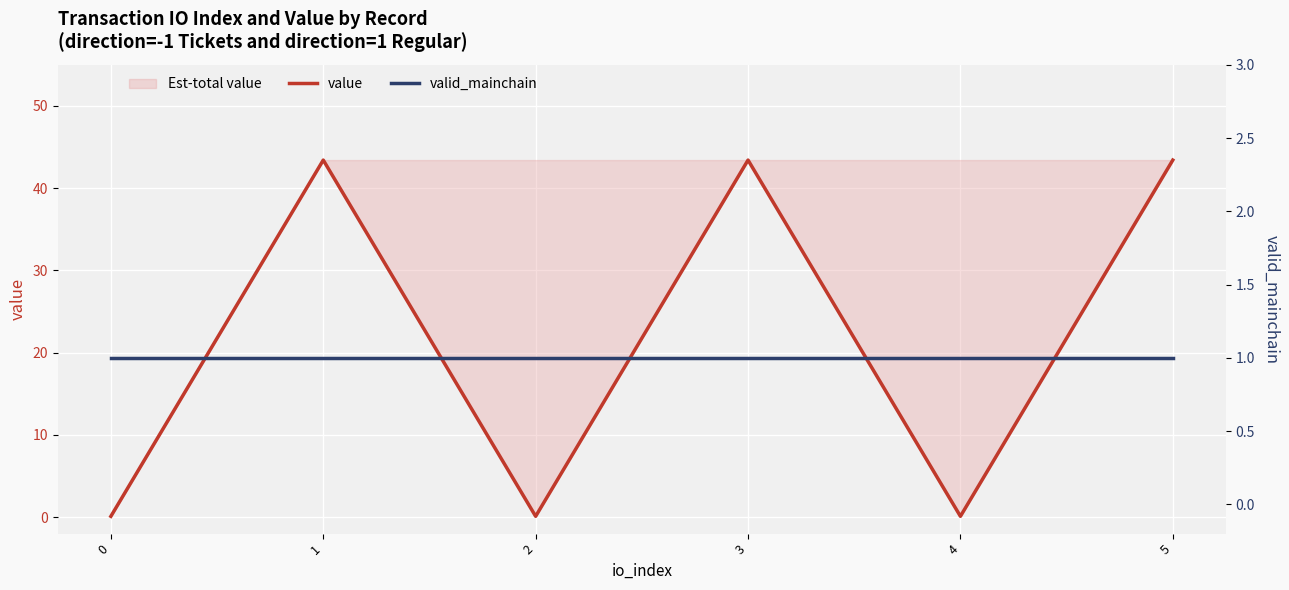

Between which two adjacent categories do value and valid_mainchain first intersect?

0 and 1